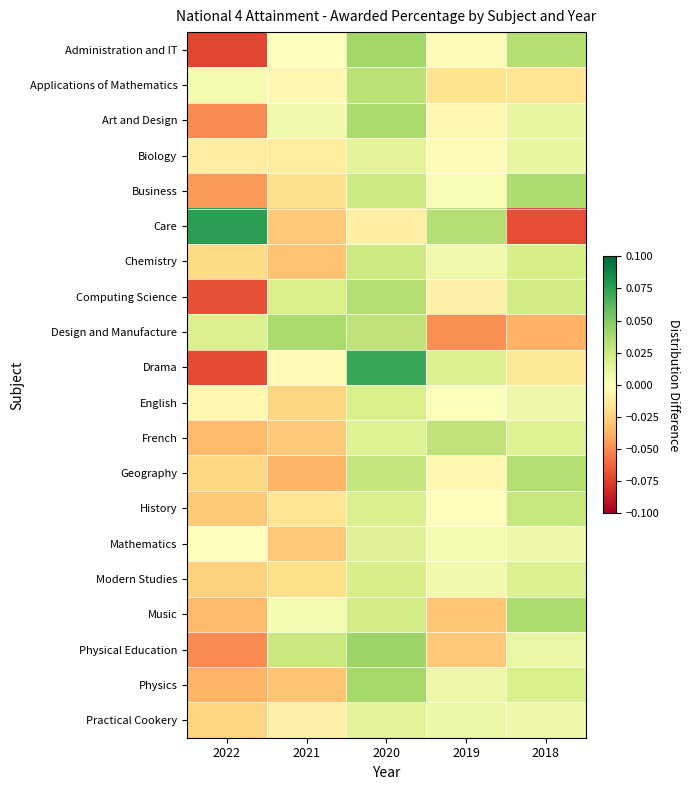

Reading left to right, what are all the values shown in this chart?

Administration and IT: 2022=-0.1	2021=0.0	2020=0.0	2019=-0.0	2018=0.0
Applications of Mathematics: 2022=0.0	2021=-0.0	2020=0.0	2019=-0.0	2018=-0.0
Art and Design: 2022=-0.1	2021=0.0	2020=0.0	2019=-0.0	2018=0.0
Biology: 2022=-0.0	2021=-0.0	2020=0.0	2019=-0.0	2018=0.0
Business: 2022=-0.0	2021=-0.0	2020=0.0	2019=0.0	2018=0.0
Care: 2022=0.1	2021=-0.0	2020=-0.0	2019=0.0	2018=-0.1
Chemistry: 2022=-0.0	2021=-0.0	2020=0.0	2019=0.0	2018=0.0
Computing Science: 2022=-0.1	2021=0.0	2020=0.0	2019=-0.0	2018=0.0
Design and Manufacture: 2022=0.0	2021=0.0	2020=0.0	2019=-0.0	2018=-0.0
Drama: 2022=-0.1	2021=-0.0	2020=0.1	2019=0.0	2018=-0.0
English: 2022=-0.0	2021=-0.0	2020=0.0	2019=0.0	2018=0.0
French: 2022=-0.0	2021=-0.0	2020=0.0	2019=0.0	2018=0.0
Geography: 2022=-0.0	2021=-0.0	2020=0.0	2019=-0.0	2018=0.0
History: 2022=-0.0	2021=-0.0	2020=0.0	2019=-0.0	2018=0.0
Mathematics: 2022=0.0	2021=-0.0	2020=0.0	2019=0.0	2018=0.0
Modern Studies: 2022=-0.0	2021=-0.0	2020=0.0	2019=0.0	2018=0.0
Music: 2022=-0.0	2021=0.0	2020=0.0	2019=-0.0	2018=0.0
Physical Education: 2022=-0.1	2021=0.0	2020=0.0	2019=-0.0	2018=0.0
Physics: 2022=-0.0	2021=-0.0	2020=0.0	2019=0.0	2018=0.0
Practical Cookery: 2022=-0.0	2021=-0.0	2020=0.0	2019=0.0	2018=0.0